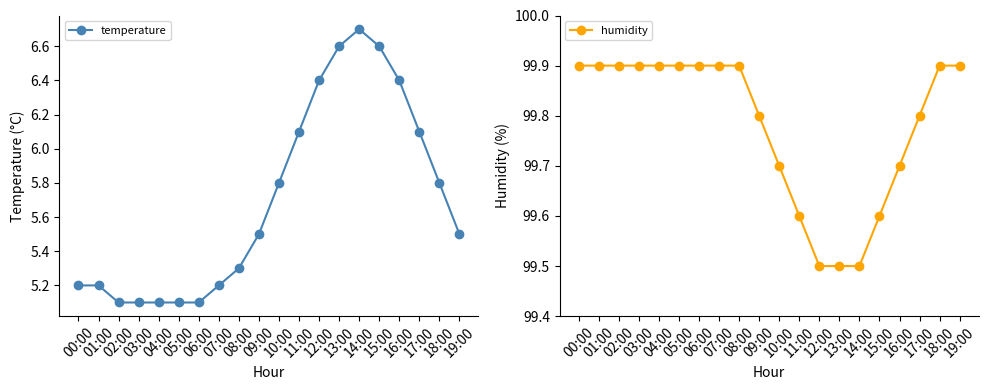

What position from the left is 06:00?

7